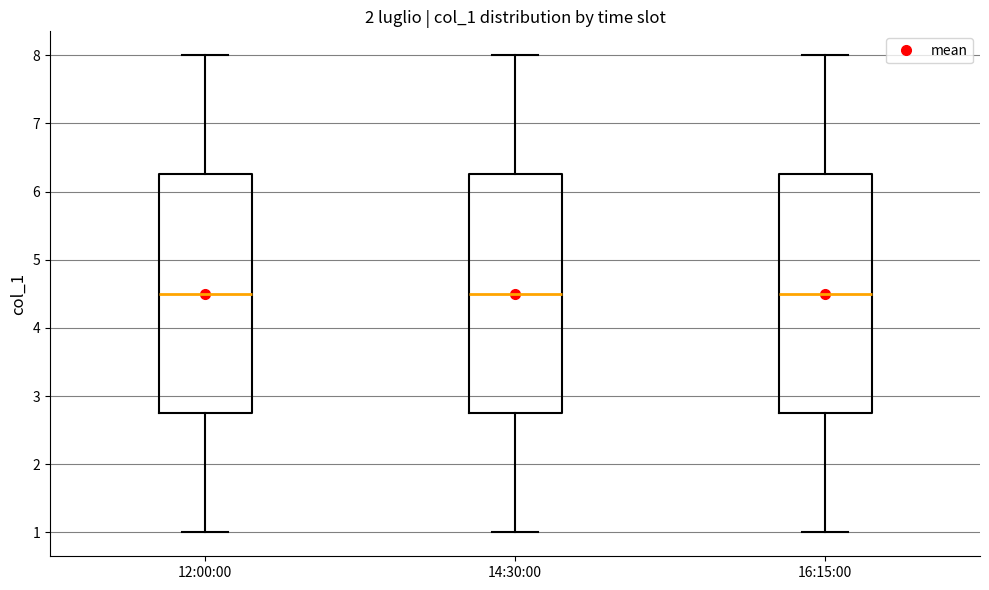

Where does the upper whisker of the box for 16:15:00 end on the y-axis? The values are not printed on the chart, so give them approximately, as read against the axis.

8.0